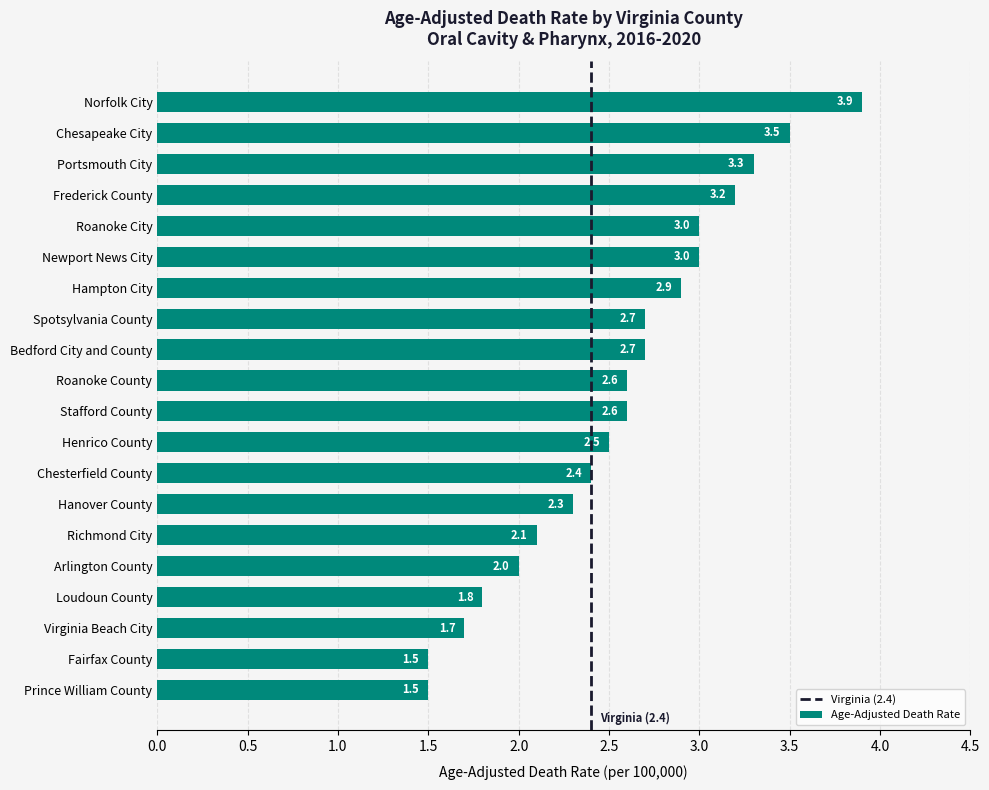

True or false: the data shows 1.3 at Roanoke County.

False